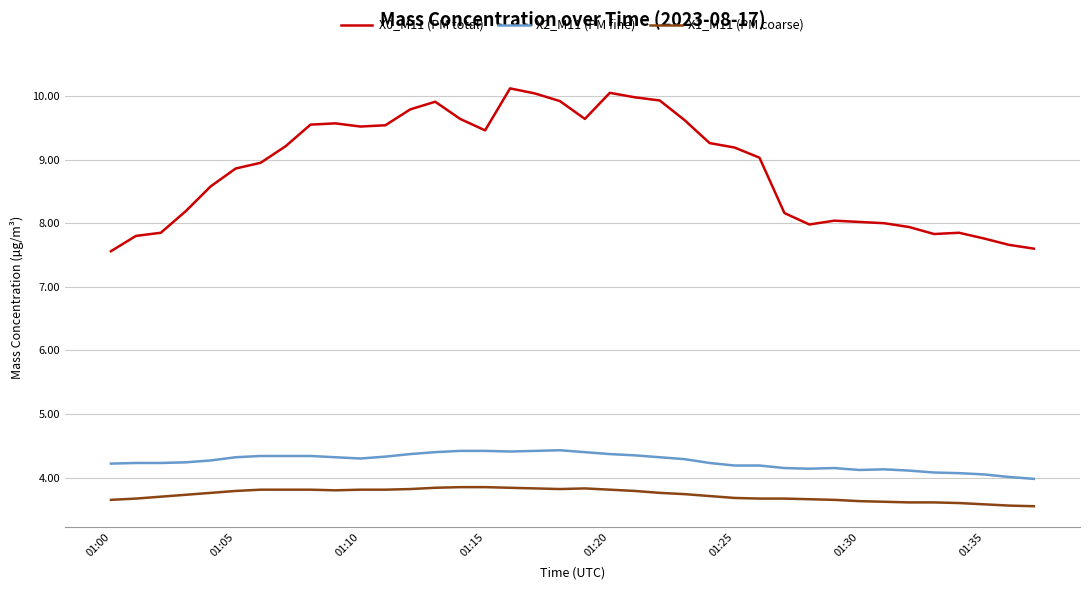

True or false: X0_M11 (PM total) and X2_M11 (PM fine) cross at least once.

False